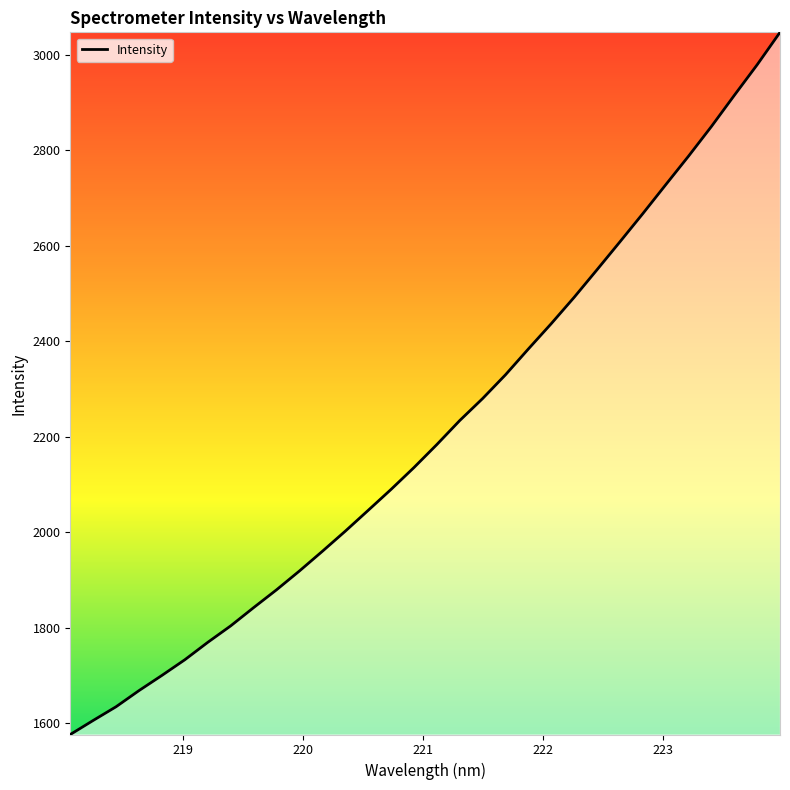

How many values exceed 2183?

16